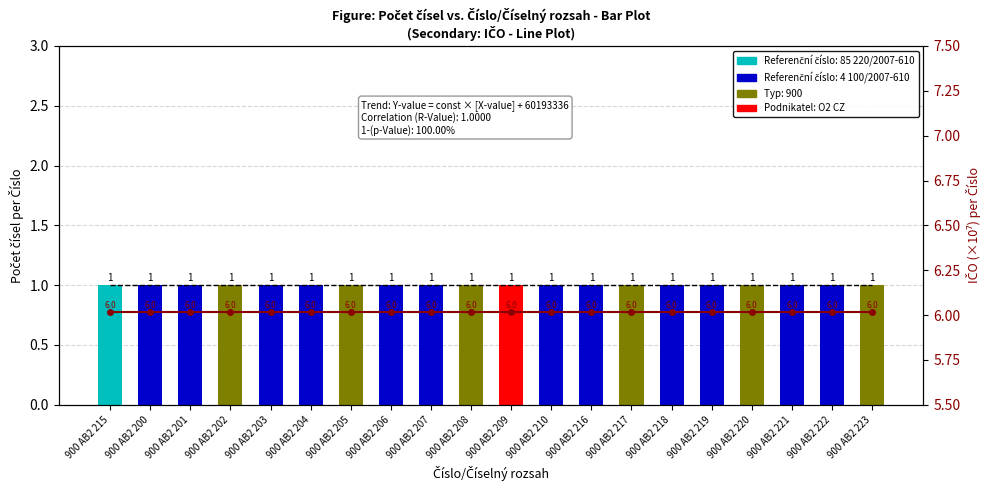

Is it true that IČO (normalized) equals 6.0 at 900 AB2 221?

True